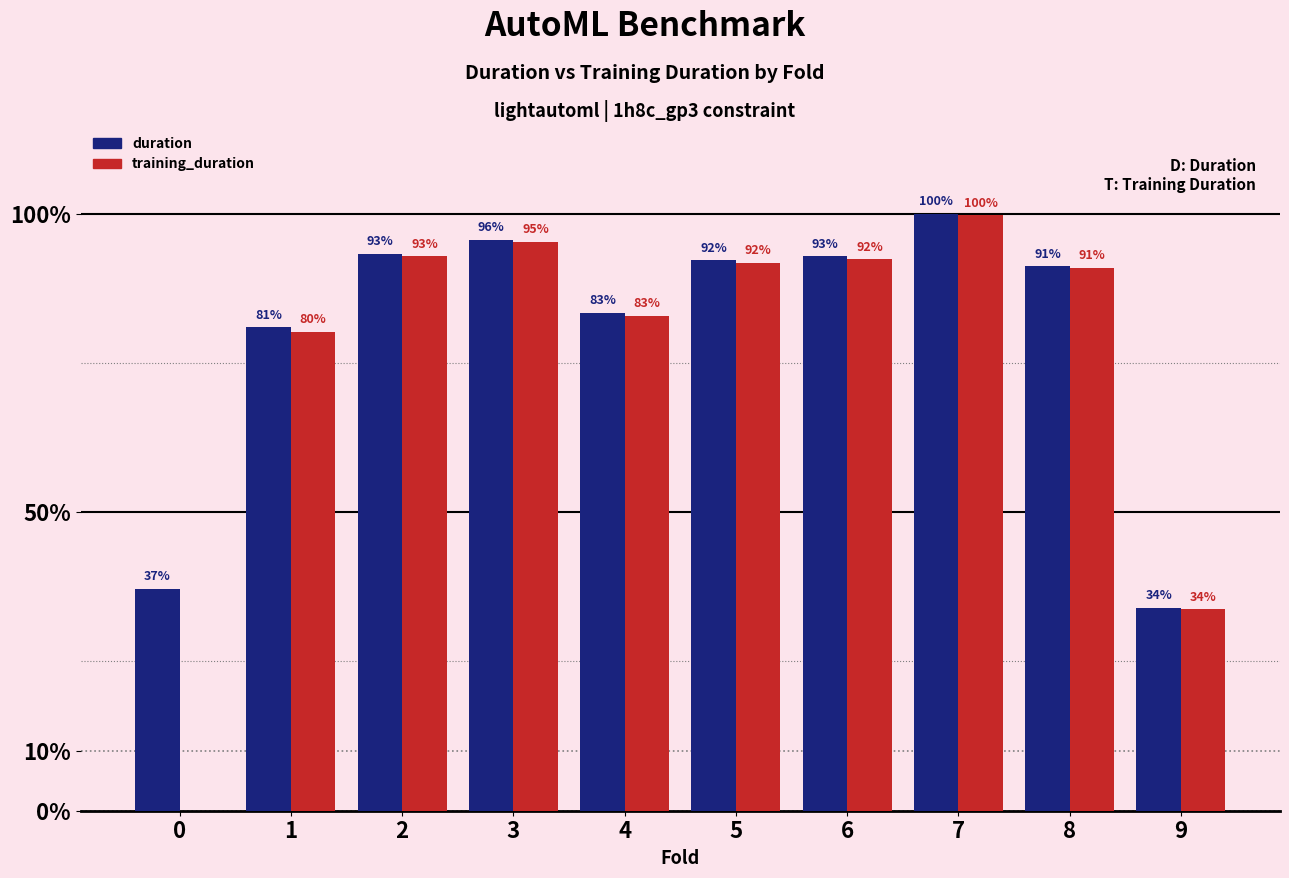

List the labels in order of duration value, largest first.

7, 3, 2, 6, 5, 8, 4, 1, 0, 9